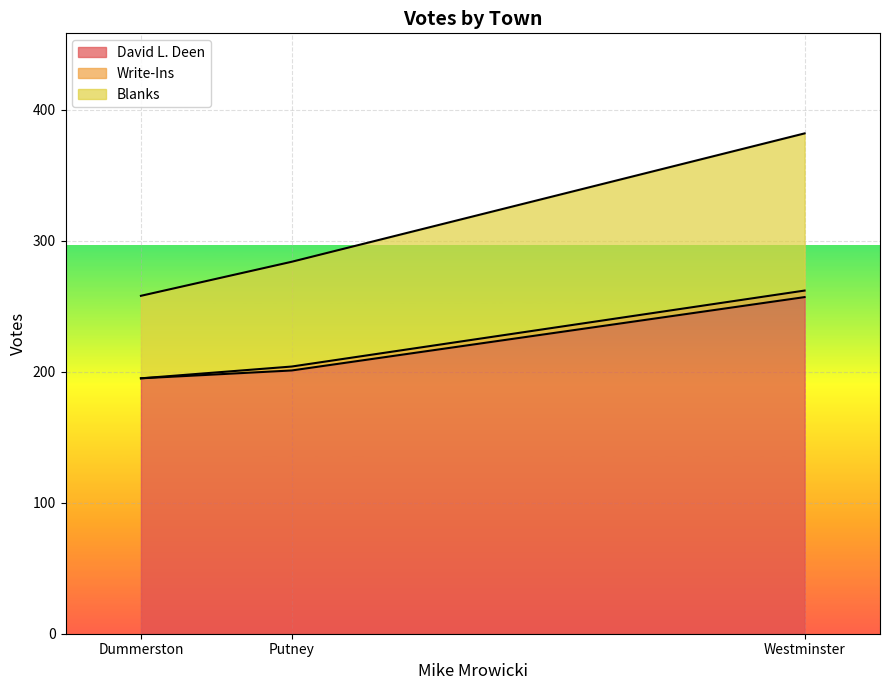

What is the value of the Blanks point at the 2nd from the left?

284